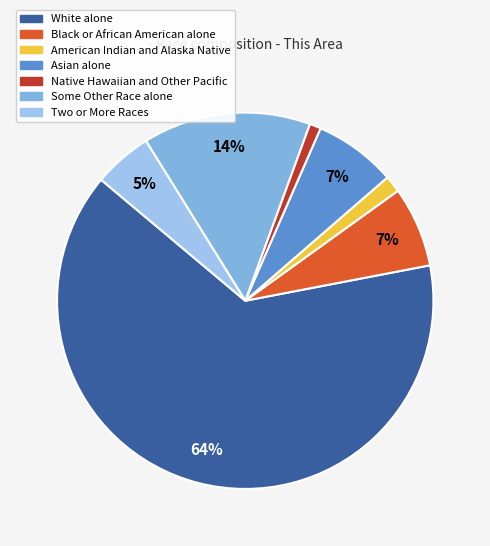

How many segments does this pie chart have?

7